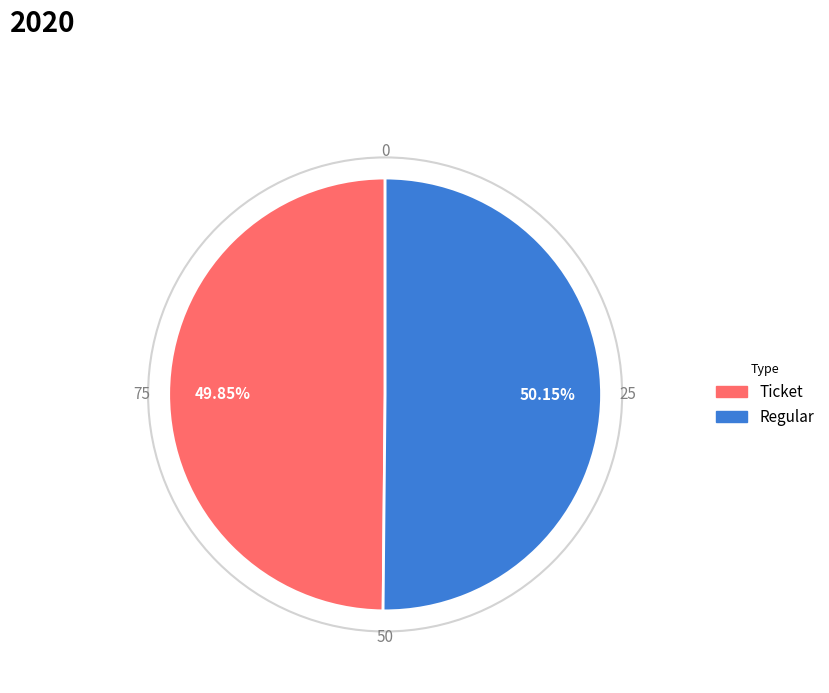

Combined, do Regular and Ticket account for over 50%?

Yes